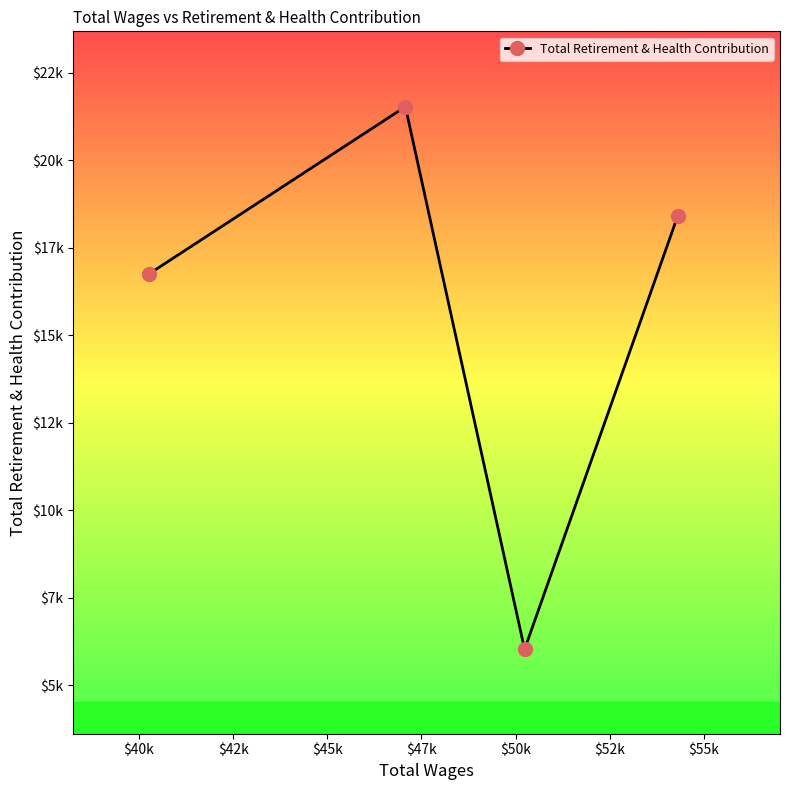

Reading left to right, extract all data points from this chart.

16756	21535	6028	18413